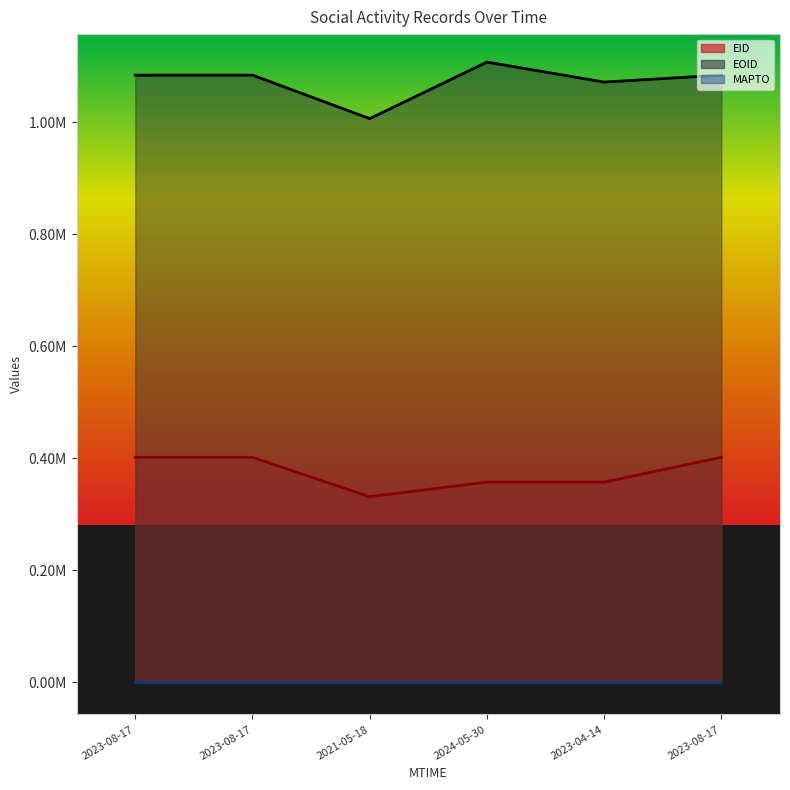

True or false: EID and EOID intersect in this chart.

False